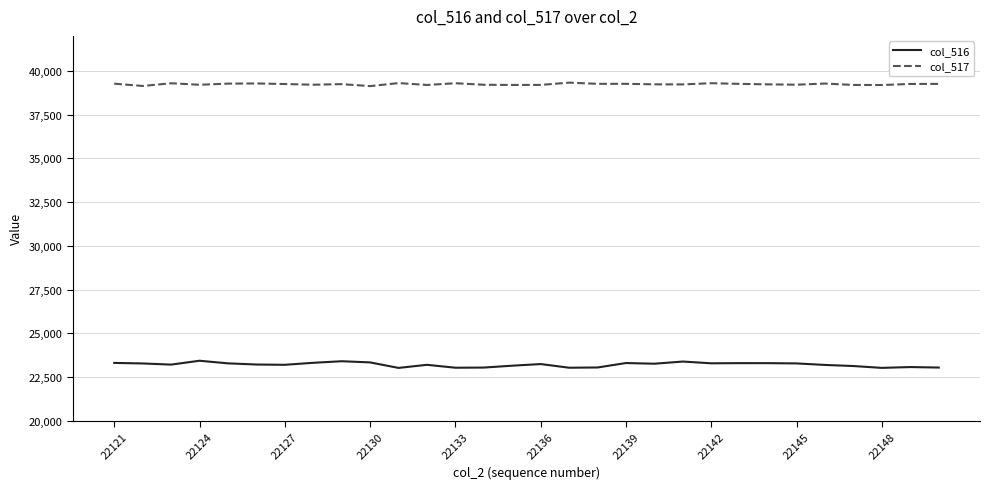

True or false: col_517 and col_516 intersect in this chart.

False